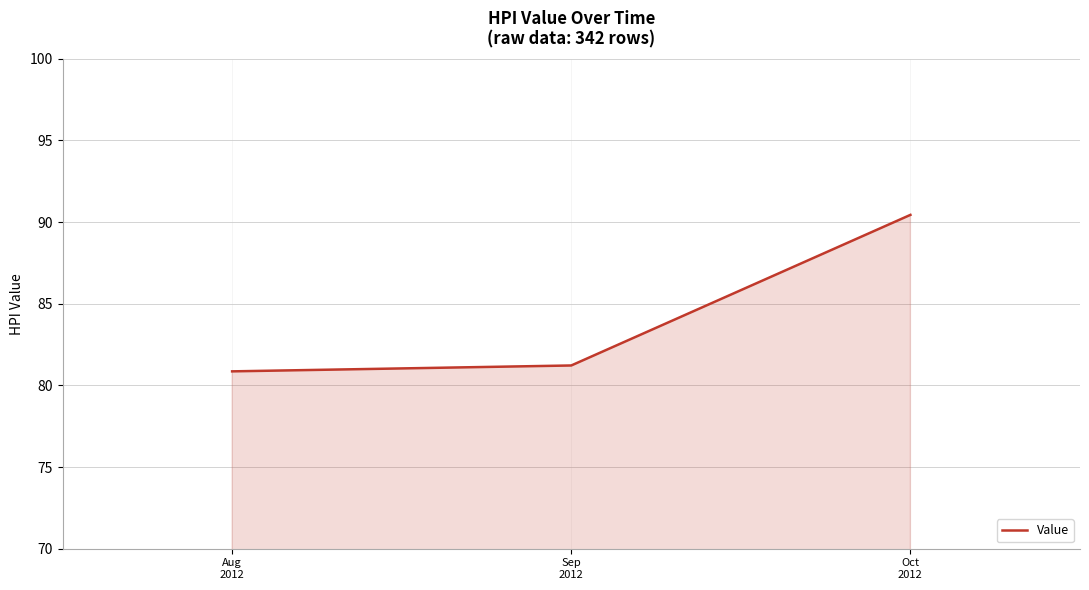

The value at Oct
2012 is 90.4. True or false?

True